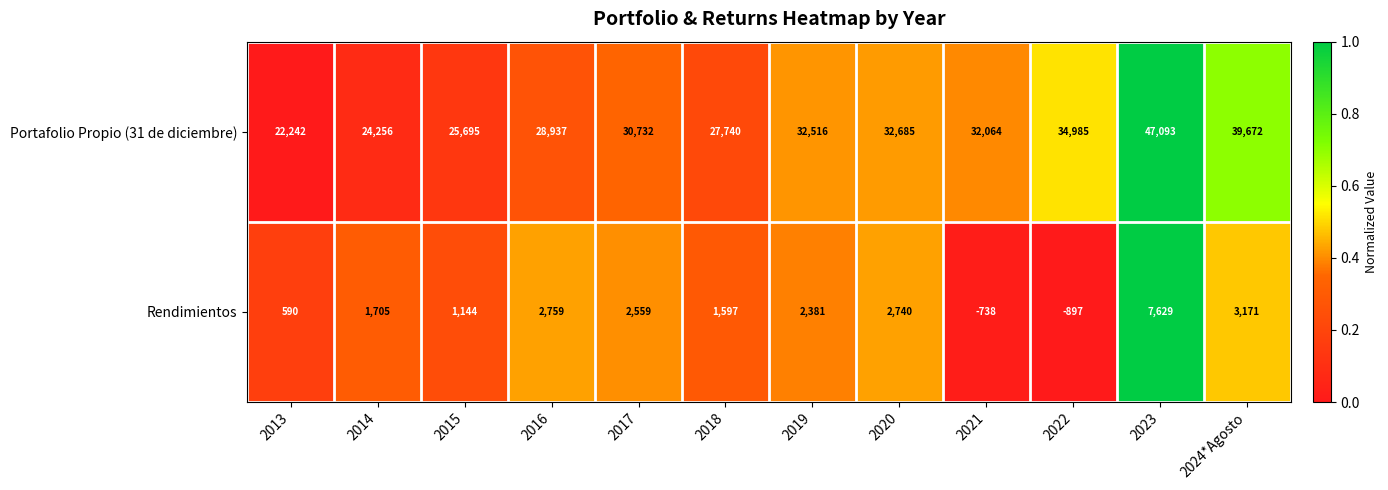

At how many categories does at least one series exceed 0?

12